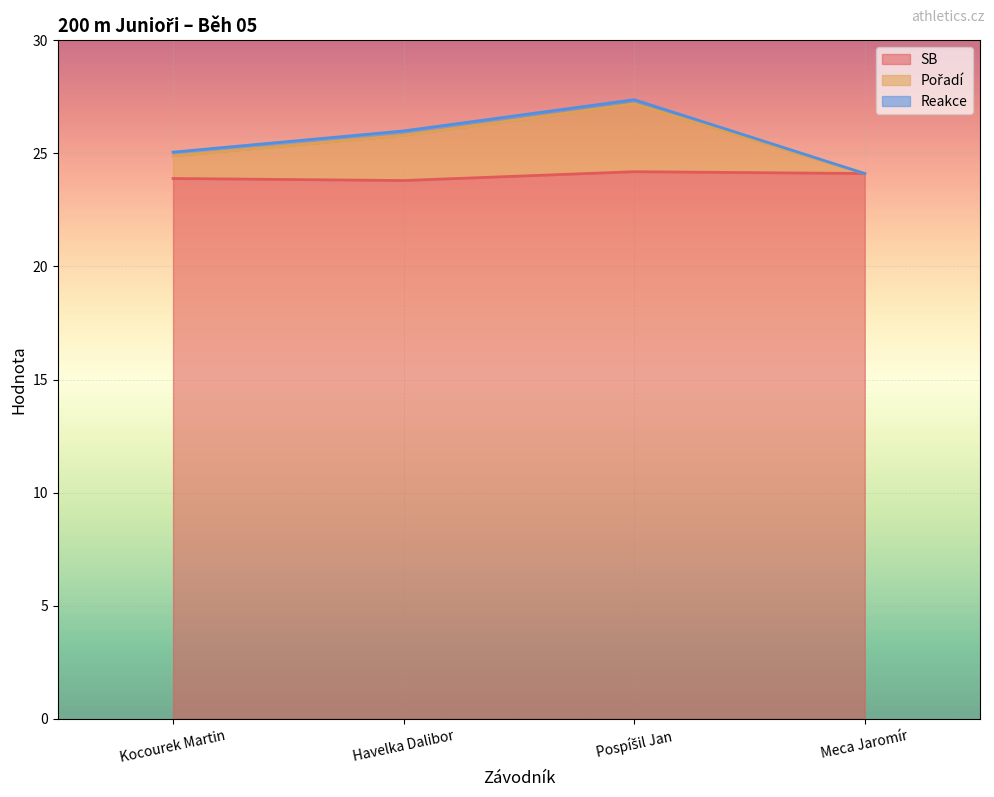

Where is SB nearest to the value 23?

Havelka Dalibor